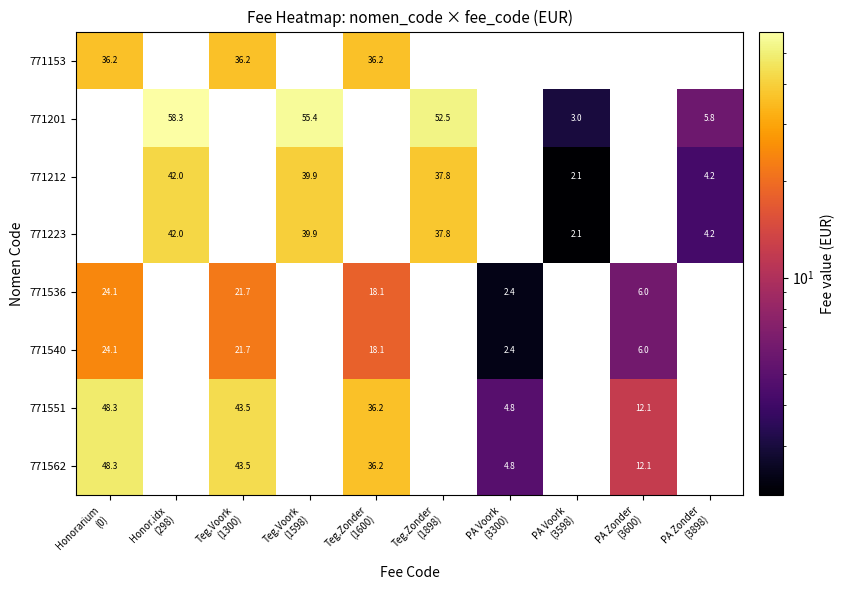

What is the minimum value for 771540?

2.4